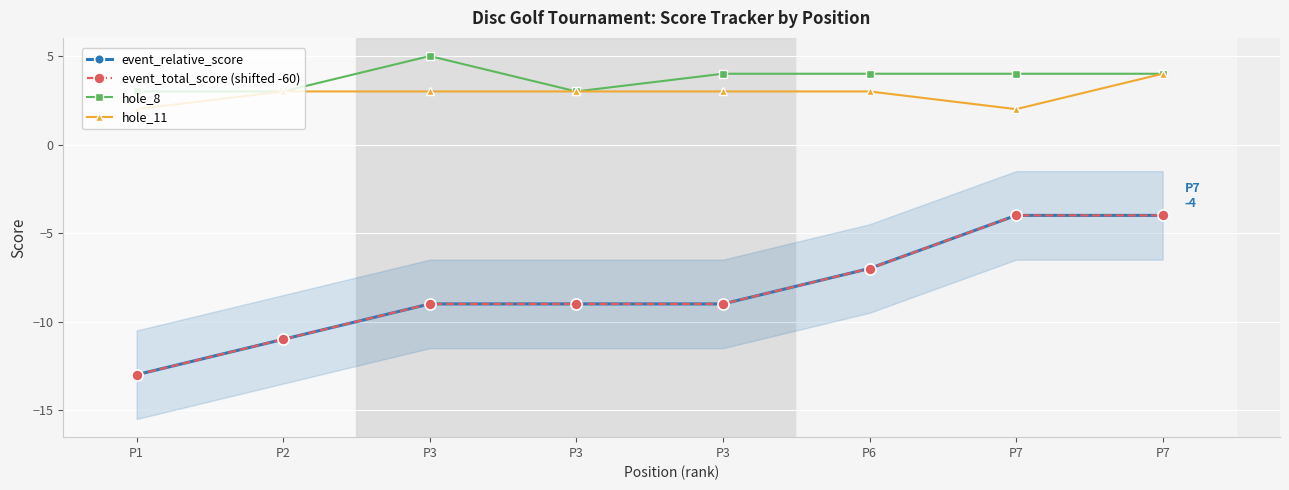

What is the difference between the maximum and minimum values in the hole_11 series?

2